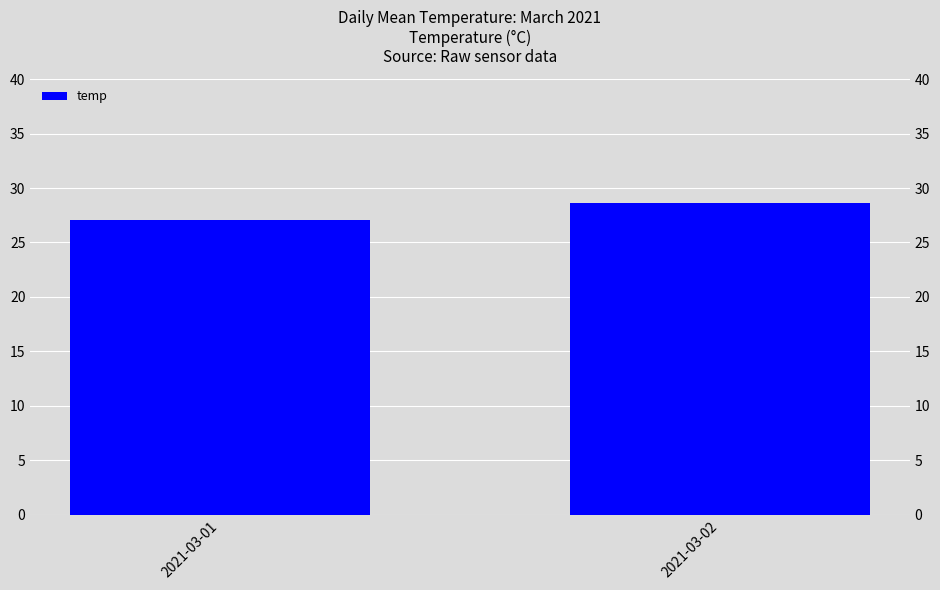

Reading left to right, extract all data points from this chart.

2021-03-01=27.1	2021-03-02=28.6